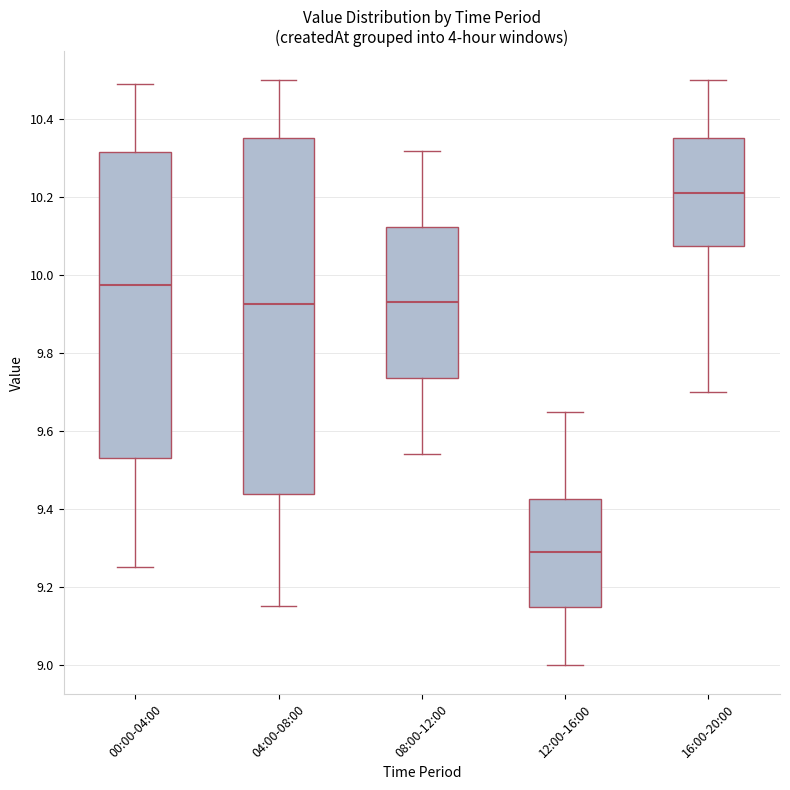

Which box has the lowest median line?

12:00-16:00